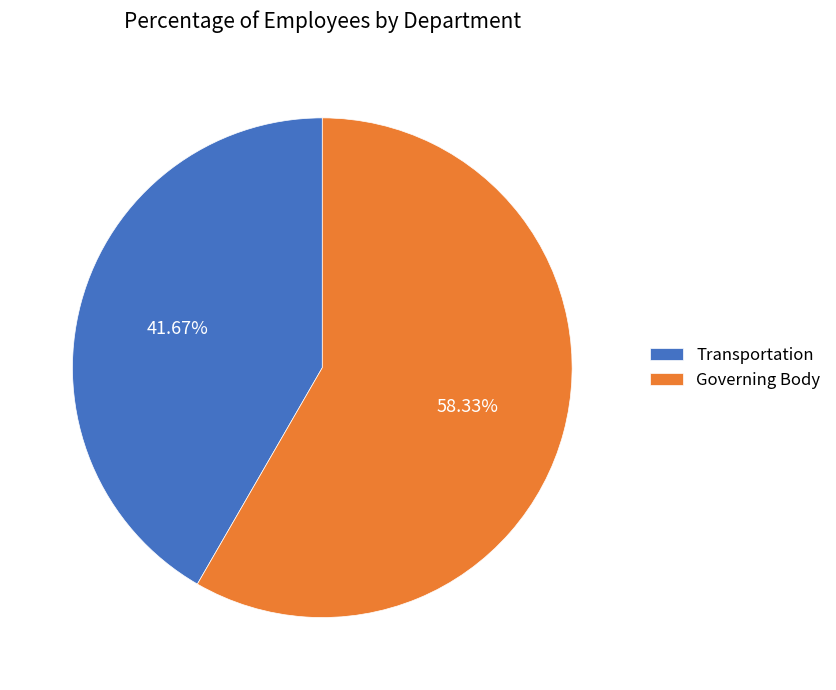

Is Transportation the majority of the pie?

No